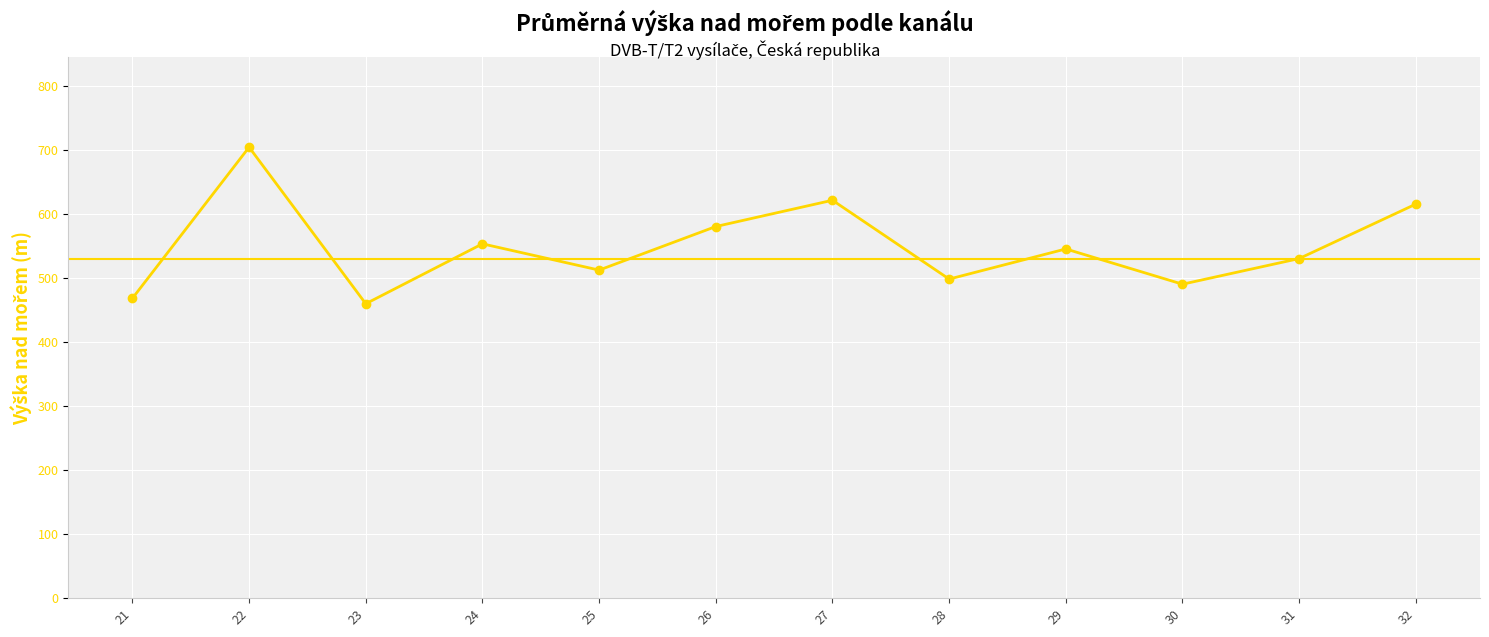

How many values exceed 545?

5